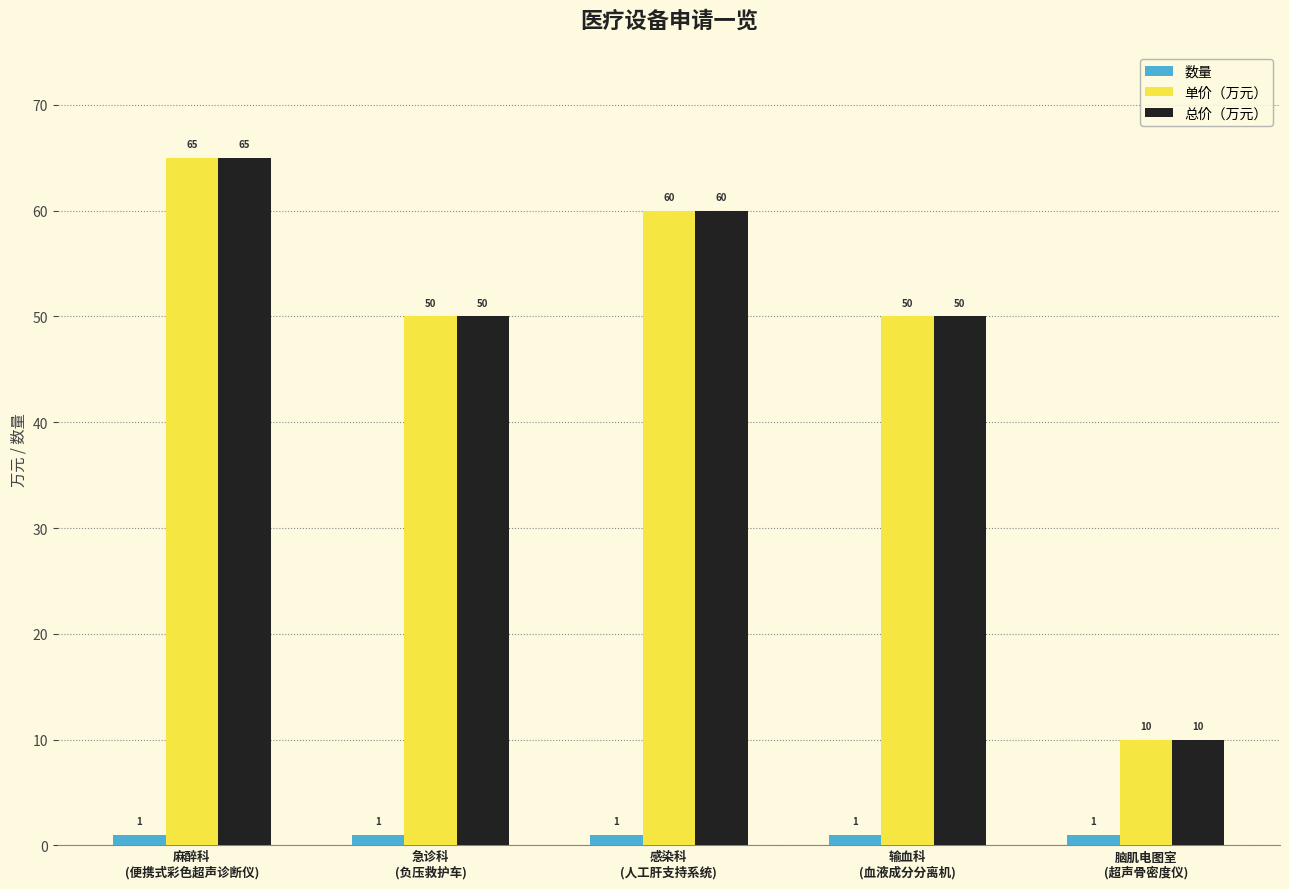

What position from the left is 麻醉科
(便携式彩色超声诊断仪)?

1